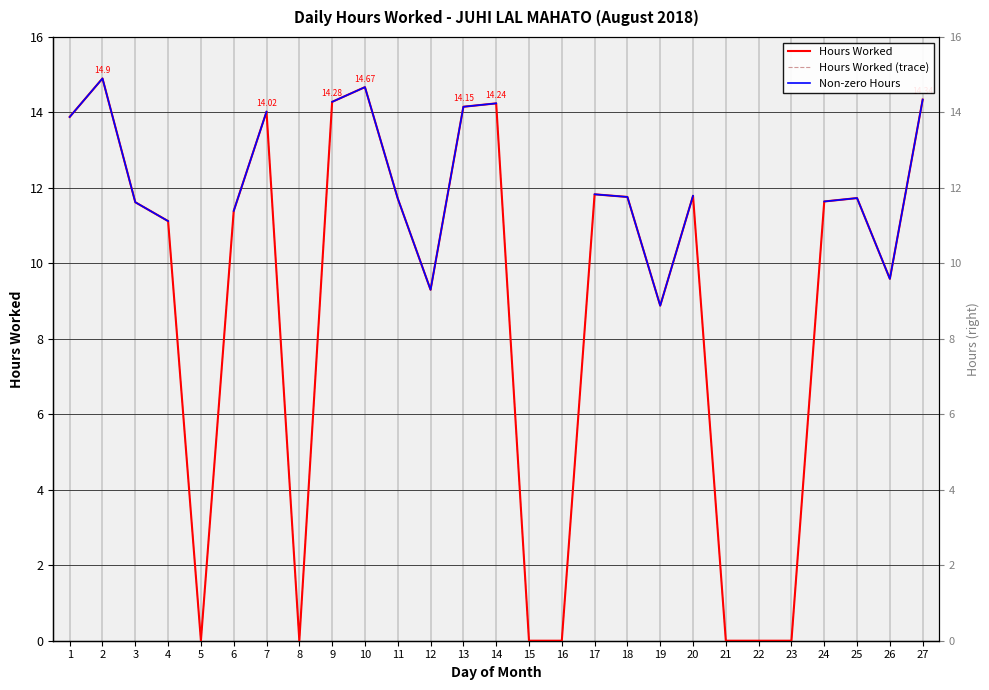

What is the lowest value of the Non-zero Hours series?

8.9